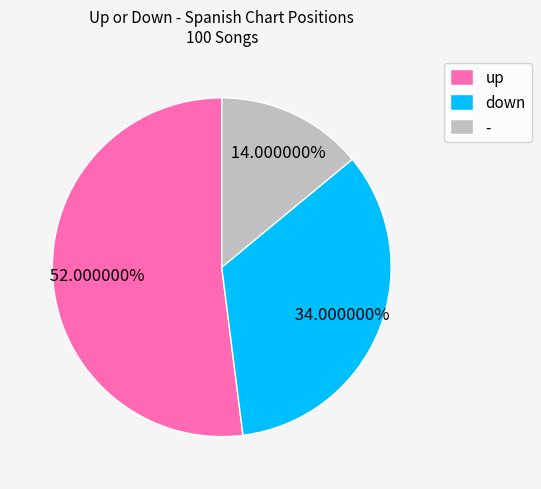

How many slices are in this pie chart?

3